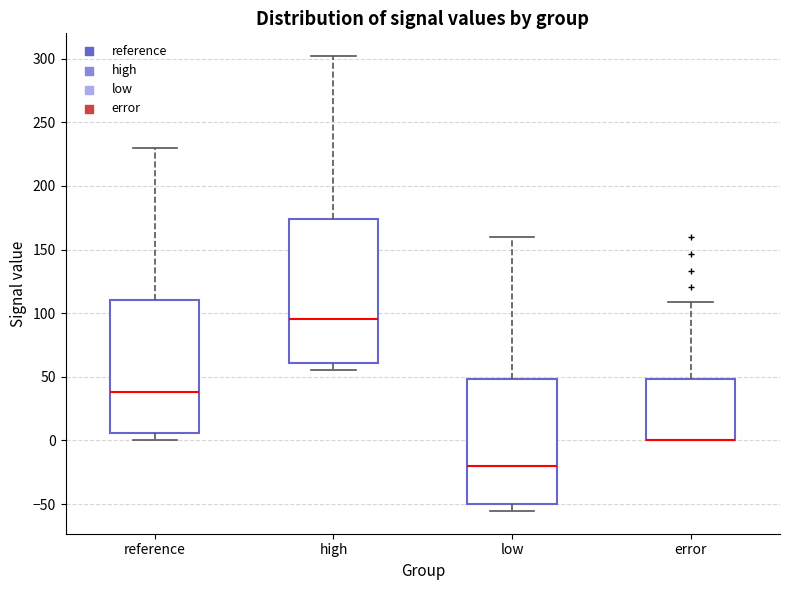

Reading left to right, read every box against the y-axis: the position of its median line, the range the box covers, and the ends of its whiskers. The values are not printed on the chart, so give them approximately, as read against the axis.

reference: median 40, box 5 to 110, whiskers 0 to 230
high: median 95, box 60 to 175, whiskers 55 to 300
low: median -20, box -50 to 50, whiskers -55 to 160
error: median 0 (drawn on the box's lower edge), box 0 to 50, whiskers 0 to 110